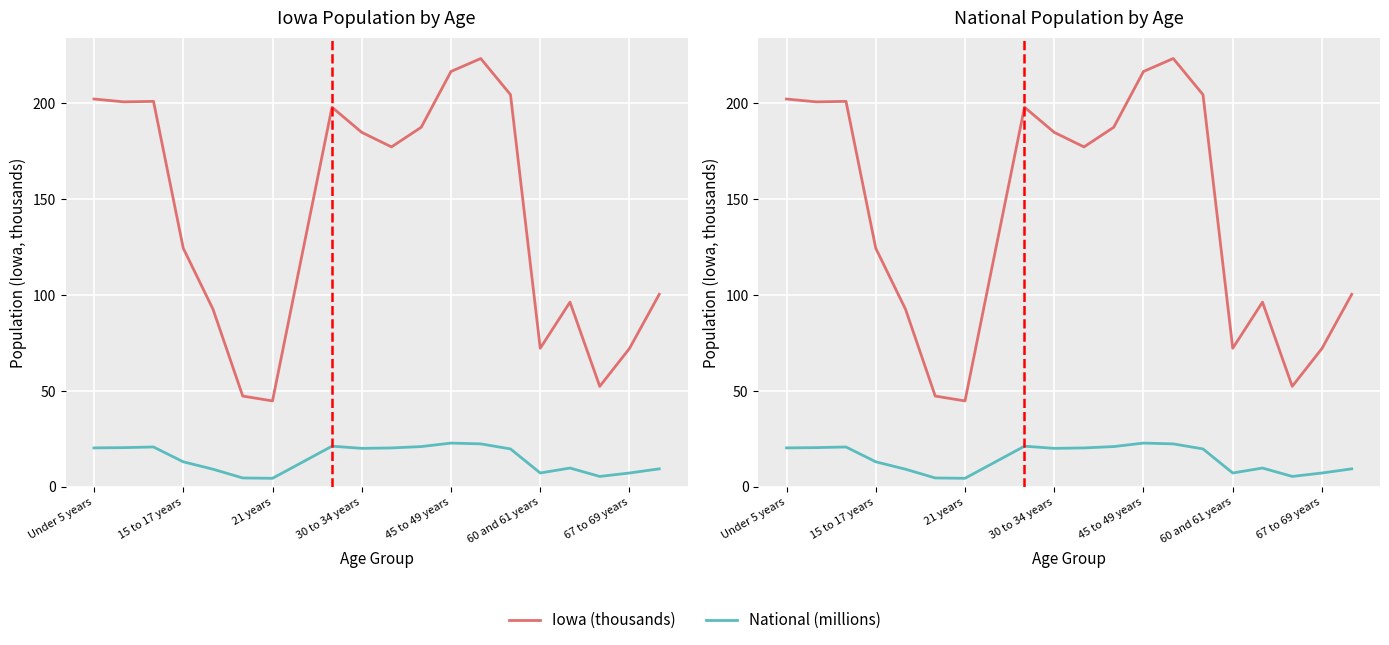

Does the chart display data point markers on the line(s)?

No